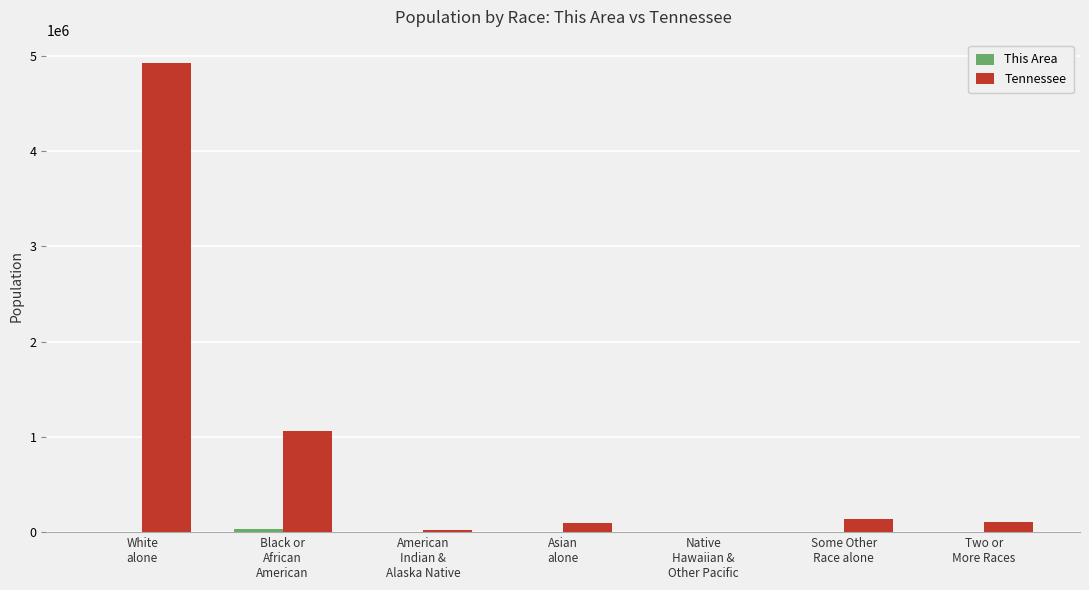

Which series has the largest total across all categories?

Tennessee